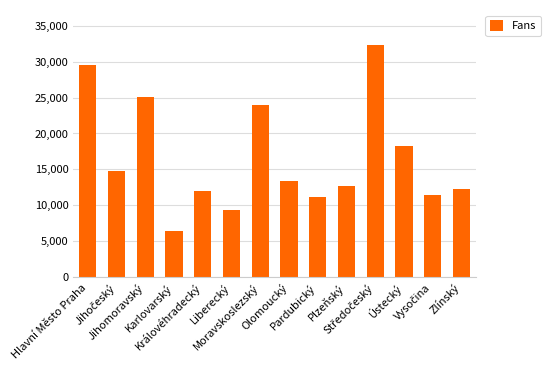

What is the greatest value displayed?

32319